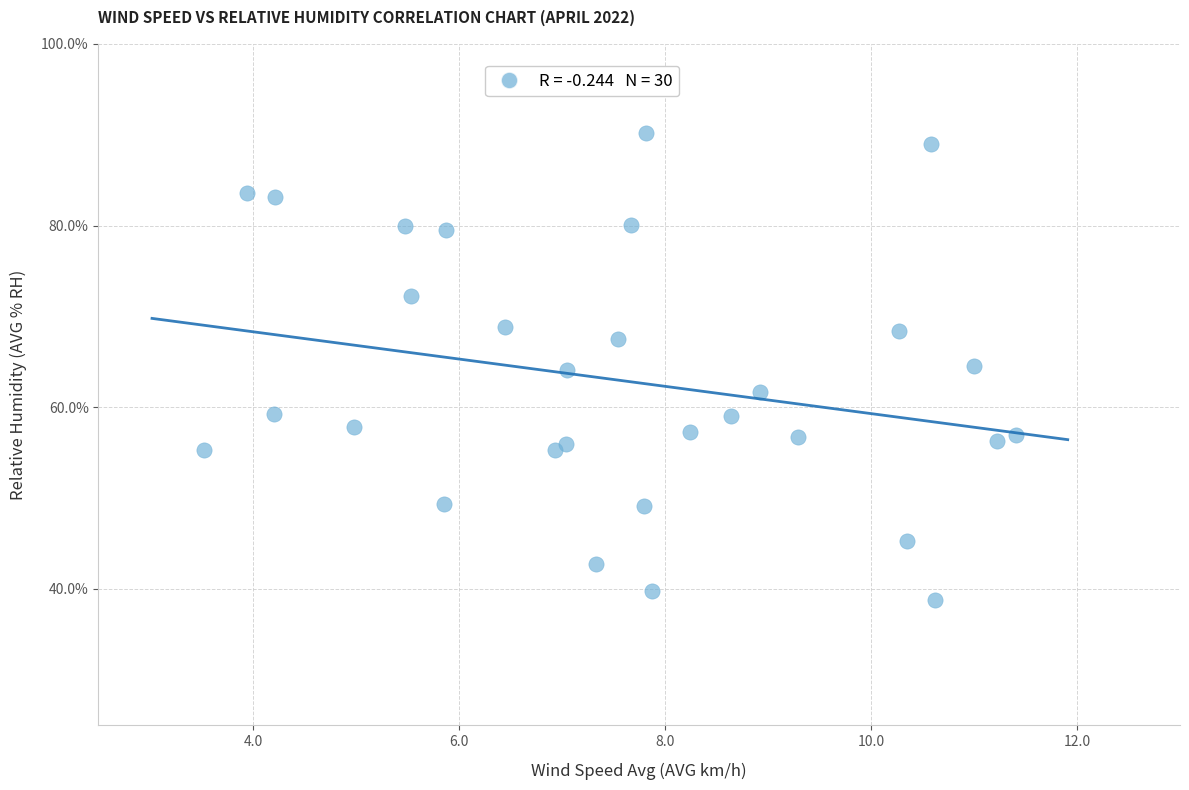

What is the range of X values (max minus min)?

7.9